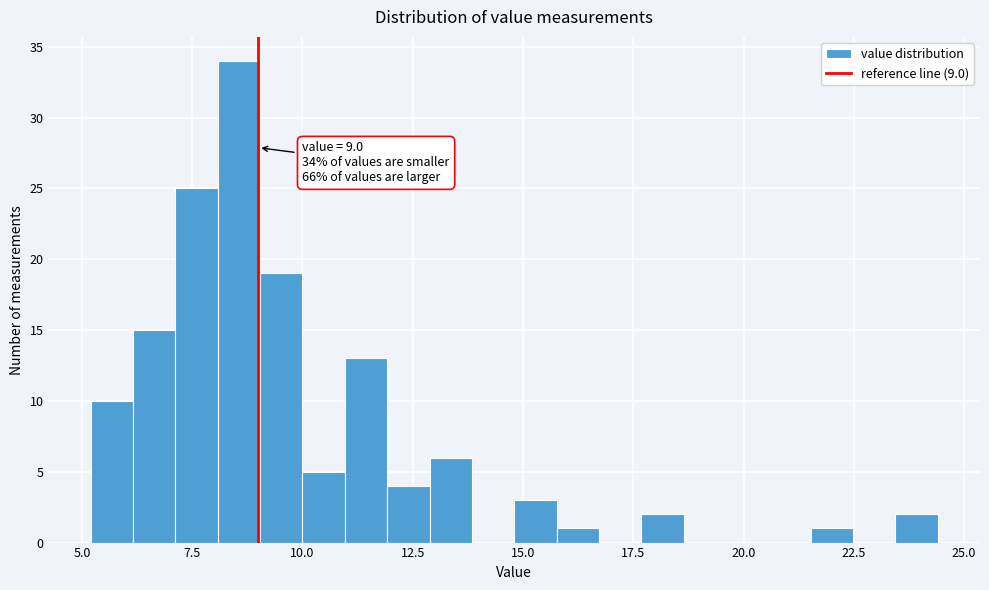

Read against the x-axis, roughly where is the centre of the tallest bar?

8.5